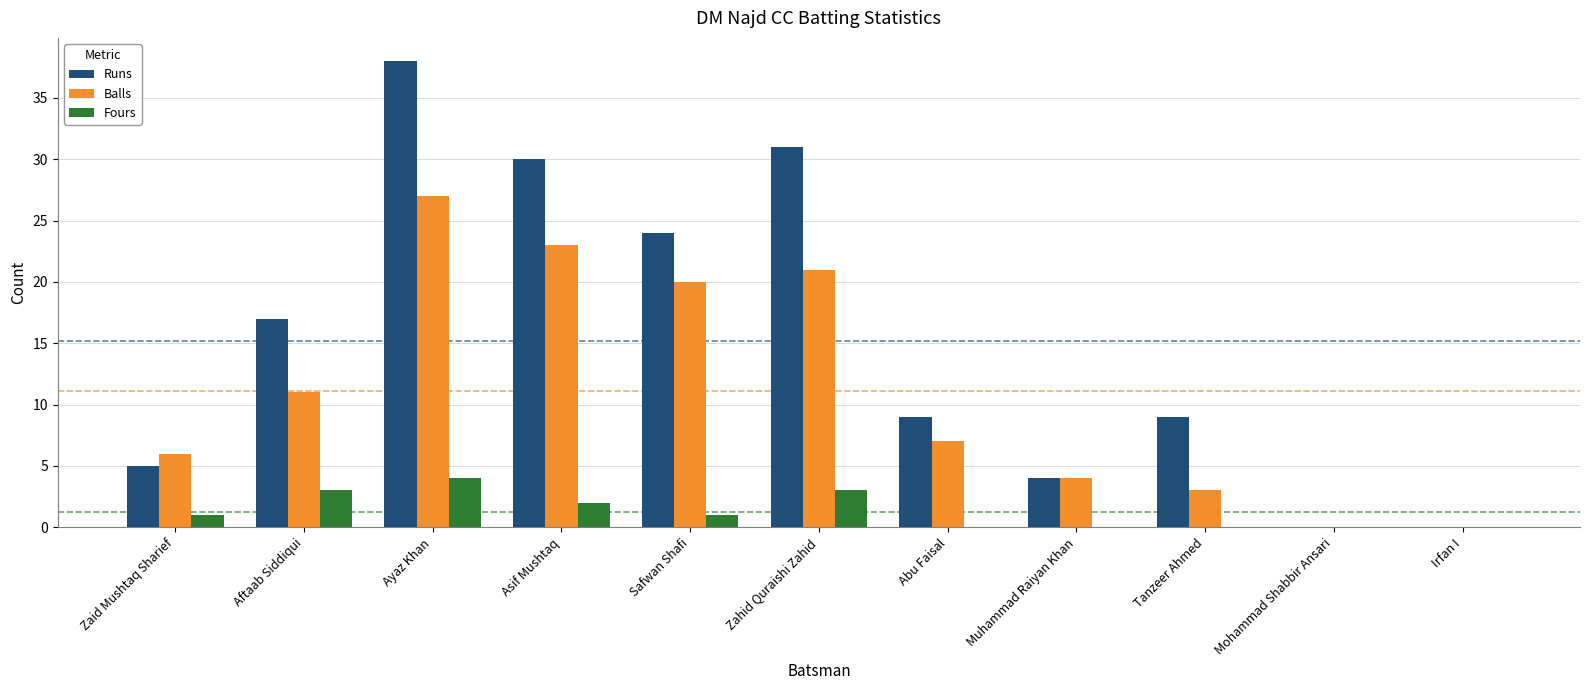

Reading left to right, what are all the values shown in this chart?

Runs: 5	17	38	30	24	31	9	4	9	0	0
Balls: 6	11	27	23	20	21	7	4	3	0	0
Fours: 1	3	4	2	1	3	0	0	0	0	0